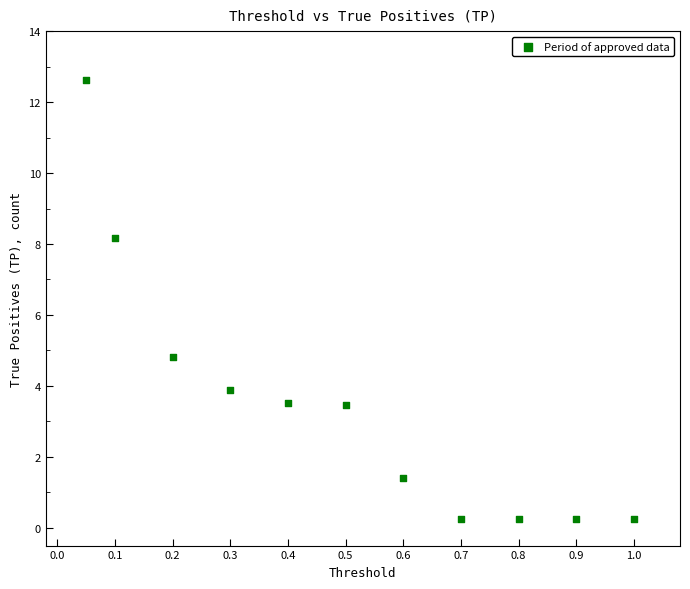

What Y value in the scatter plot is closest to 6?

4.8